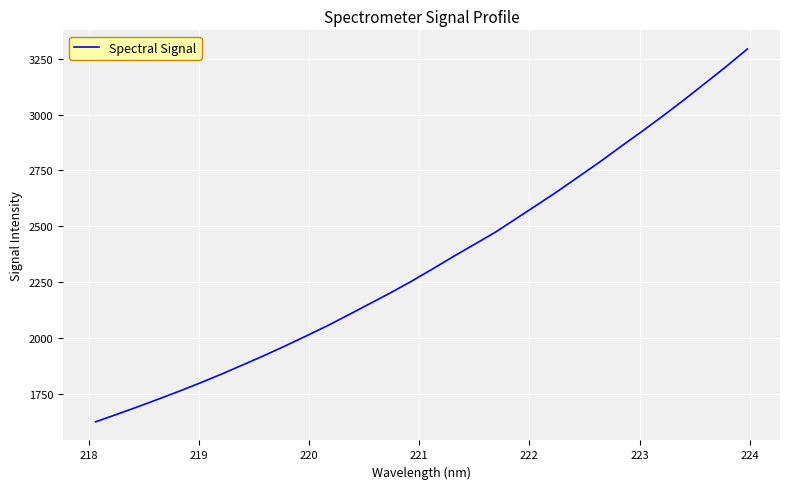

What is the minimum value shown in the chart?

1623.5